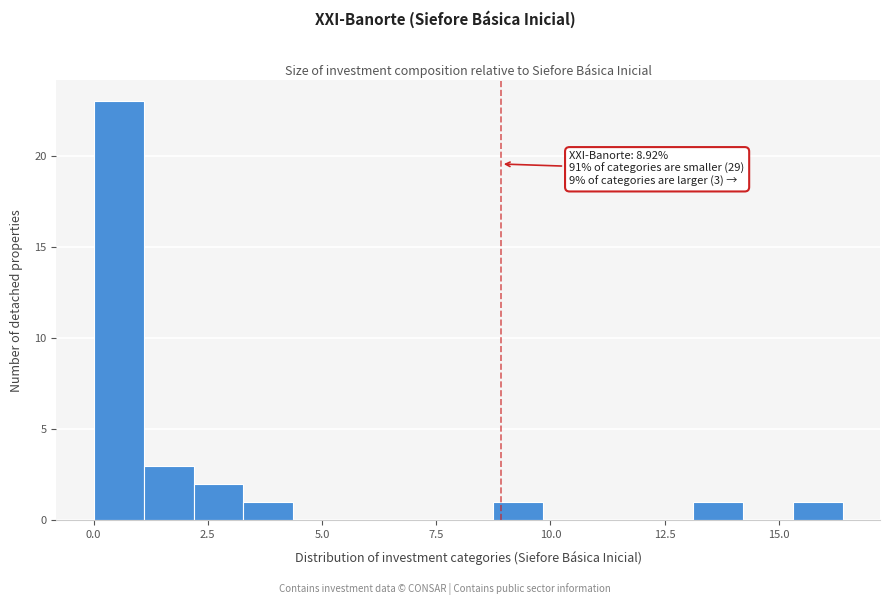

Read against the x-axis, roughly where is the centre of the tallest bar?

0.5